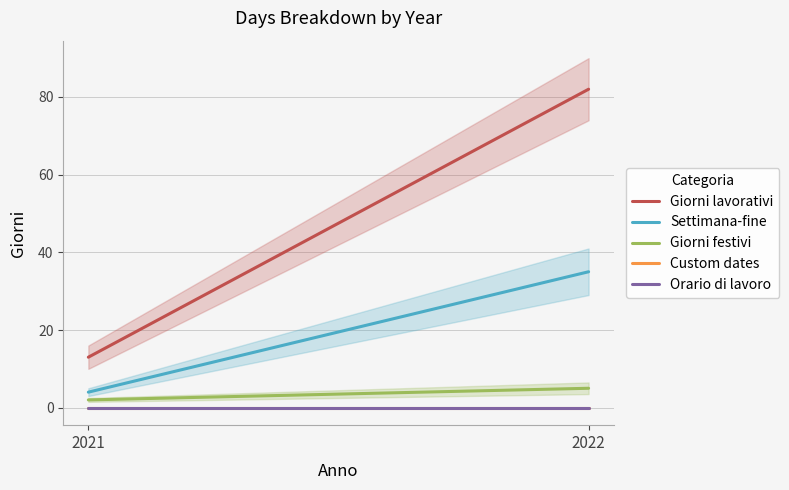

Between 2021 and 2022, which is larger?

2022